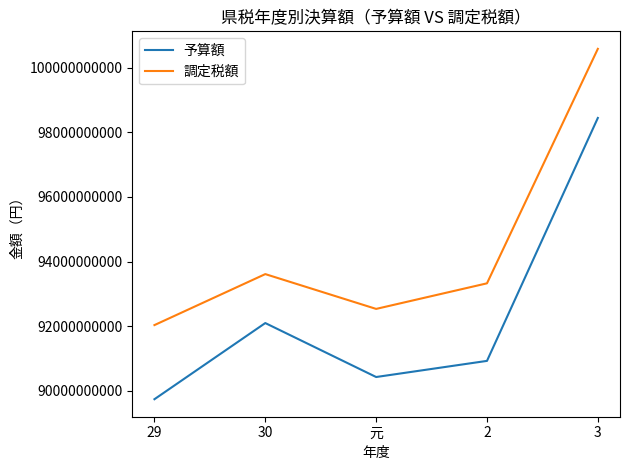

What is the difference between the maximum and minimum values in the 予算額 series?

8707379000